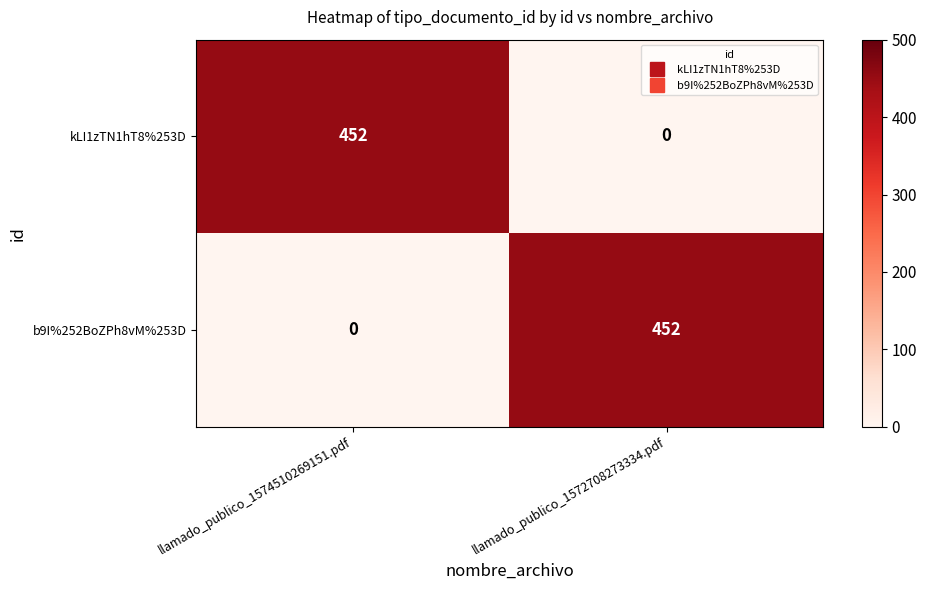

True or false: kLI1zTN1hT8%253D has a value of 452 at llamado_publico_1574510269151.pdf.

True